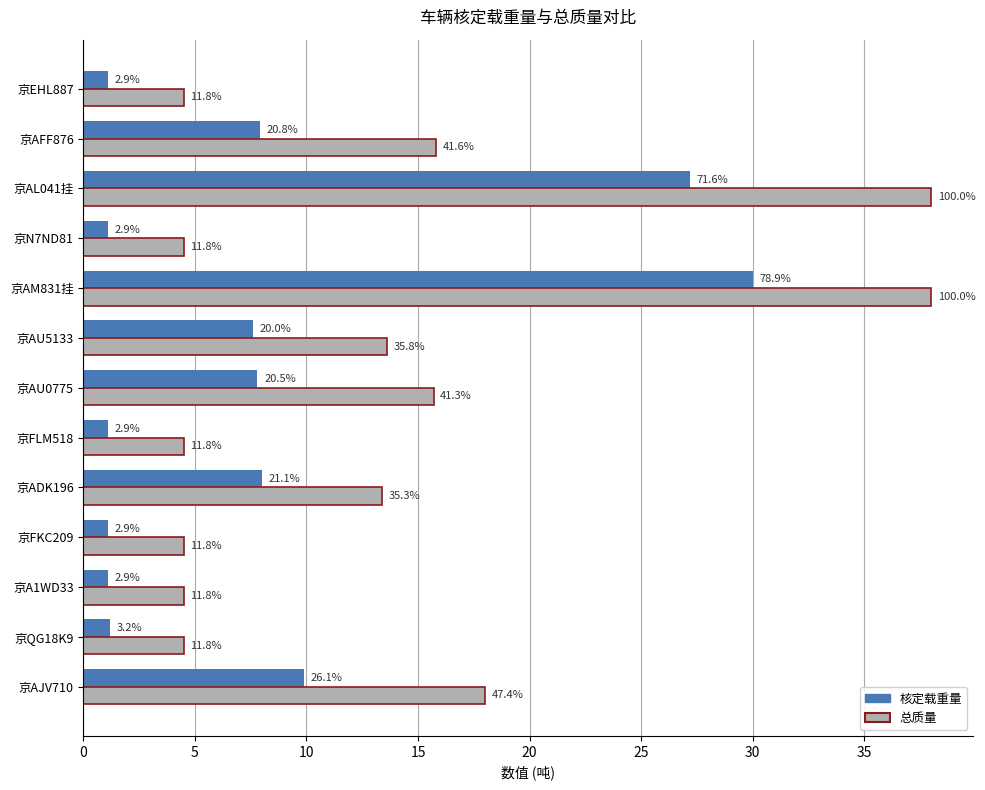

Rank the series by their maximum value, from highest to lowest.

总质量, 核定载重量